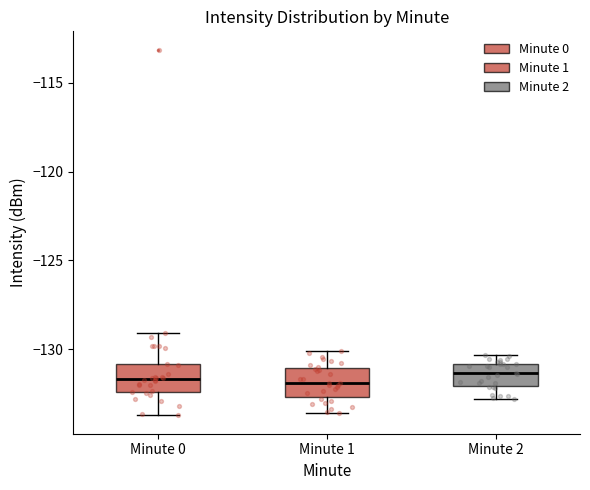

Reading left to right, transcribe this box plot: for each box, give where its median line is, the range the box spans, and where its two whiskers end, as read against the y-axis. The values are not printed on the chart, so give them approximately, as read against the axis.

Minute 0: median -131.5, box -132.5 to -131.0, whiskers -133.5 to -129.0
Minute 1: median -132.0, box -132.5 to -131.0, whiskers -133.5 to -130.0
Minute 2: median -131.5, box -132.0 to -131.0, whiskers -133.0 to -130.5